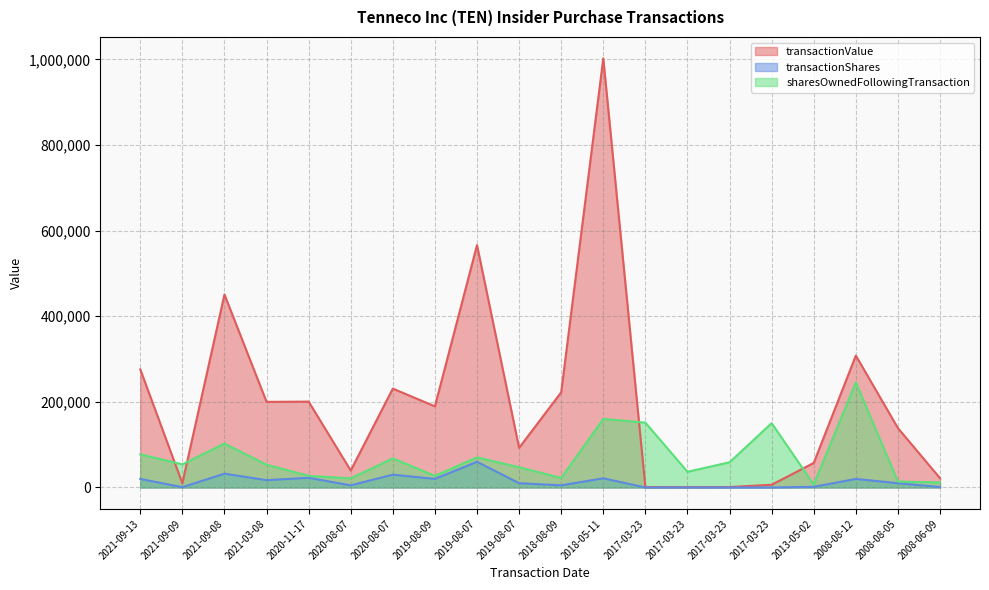

Reading right to left, extract all data points from this chart.

transactionValue: 2008-06-09=21700	2008-08-05=138700	2008-08-12=308200	2013-05-02=57390	2017-03-23=6350	2017-03-23=1058	2017-03-23=747	2017-03-23=934	2018-05-11=1002545	2018-08-09=222450	2019-08-07=92600	2019-08-07=566280	2019-08-09=189600	2020-08-07=231000	2020-08-07=39600	2020-11-17=200666	2021-03-08=200070	2021-09-08=450908	2021-09-09=9834	2021-09-13=276000
transactionShares: 2008-06-09=1000	2008-08-05=10000	2008-08-12=20000	2013-05-02=1500	2017-03-23=102	2017-03-23=17	2017-03-23=12	2017-03-23=15	2018-05-11=21500	2018-08-09=5000	2019-08-07=10000	2019-08-07=60000	2019-08-09=20000	2020-08-07=30000	2020-08-07=5000	2020-11-17=22623	2021-03-08=17100	2021-09-08=32300	2021-09-09=729	2021-09-13=20000
sharesOwnedFollowingTransaction: 2008-06-09=11734	2008-08-05=13757	2008-08-12=245471	2013-05-02=6983	2017-03-23=150292	2017-03-23=58875	2017-03-23=36709	2017-03-23=151577	2018-05-11=160140	2018-08-09=22265	2019-08-07=47233	2019-08-07=70404	2019-08-09=27190	2020-08-07=67932	2020-08-07=21351	2020-11-17=27189	2021-03-08=53304	2021-09-08=102591	2021-09-09=54033	2021-09-13=77544